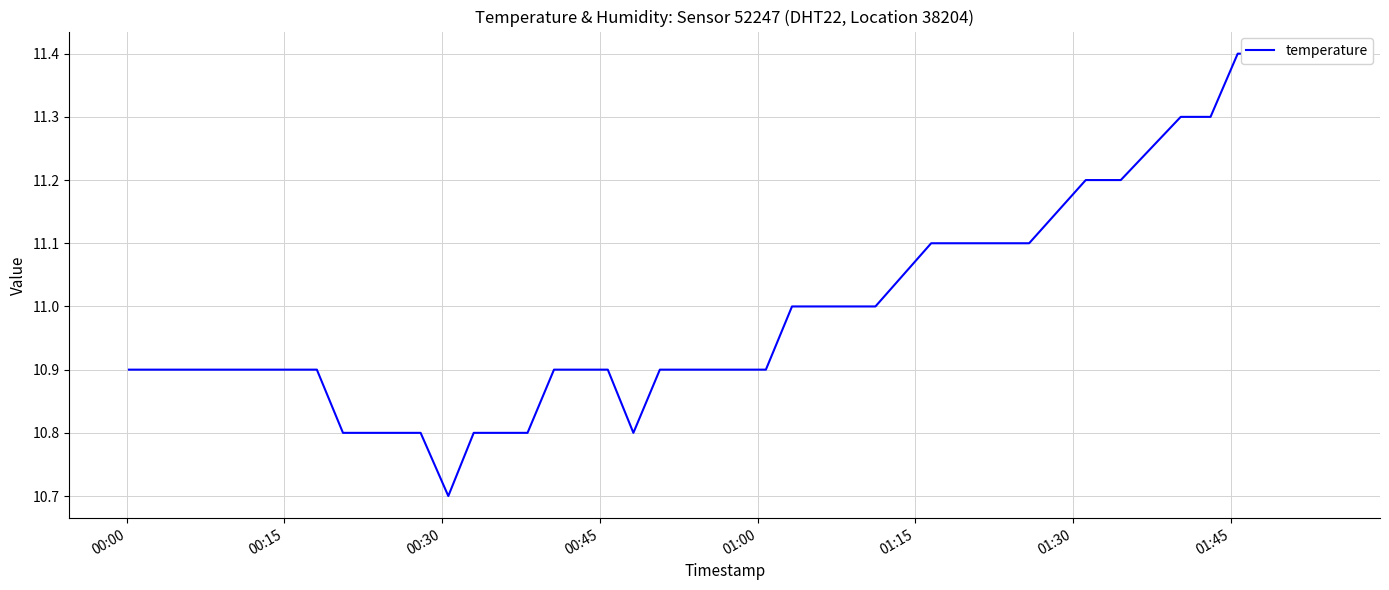

Reading left to right, transcribe all the data shown in this chart.

10.9	10.9	10.9	10.9	10.9	10.9	10.9	10.9	10.8	10.8	10.8	10.8	10.7	10.8	10.8	10.8	10.9	10.9	10.9	10.8	10.9	10.9	10.9	10.9	10.9	11.0	11.0	11.0	11.0	11.1	11.1	11.1	11.2	11.2	11.3	11.3	11.4	11.4	11.4	11.4